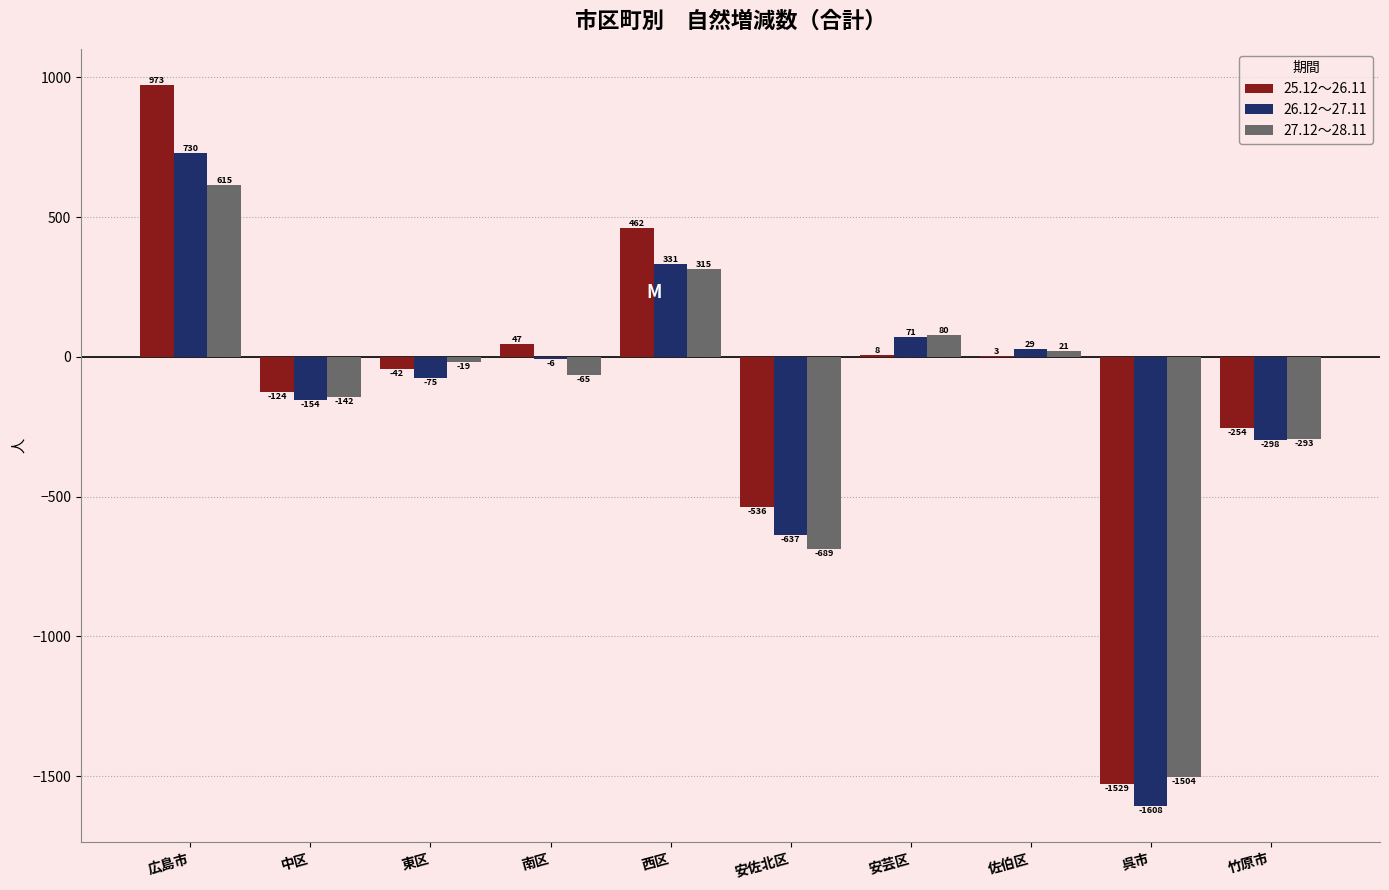

Between 南区 and 竹原市, which series saw the biggest shift?

25.12～26.11